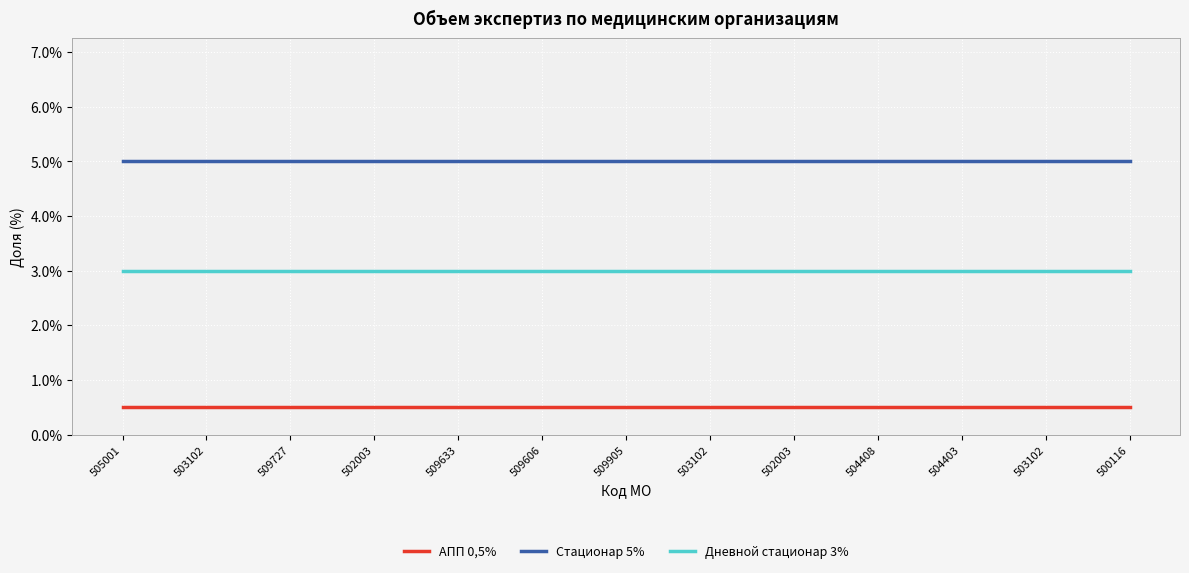

At which category is the sum across all series the highest?

505001